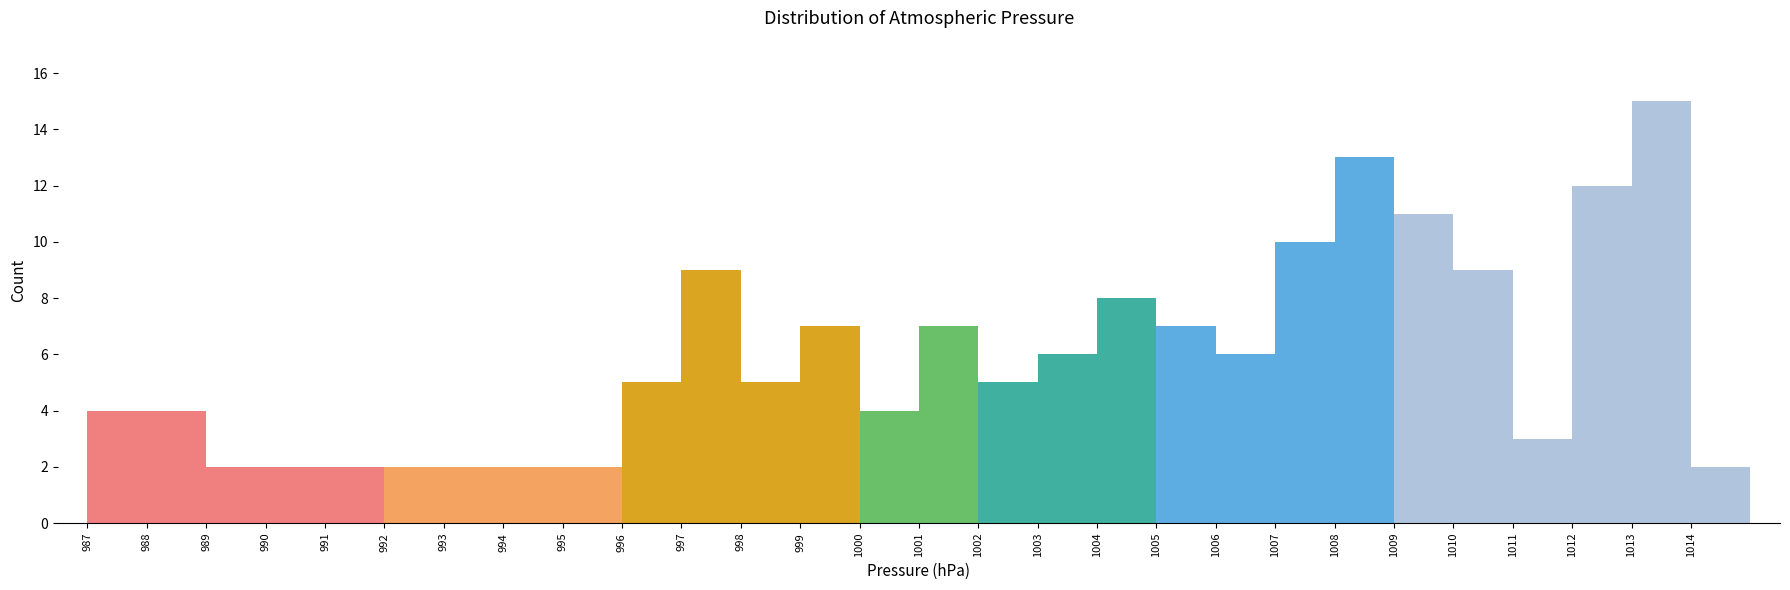

How tall is the bar that spans 1007 to 1008 on the x-axis? The values are not printed on the chart, so give them approximately, as read against the axis.

10